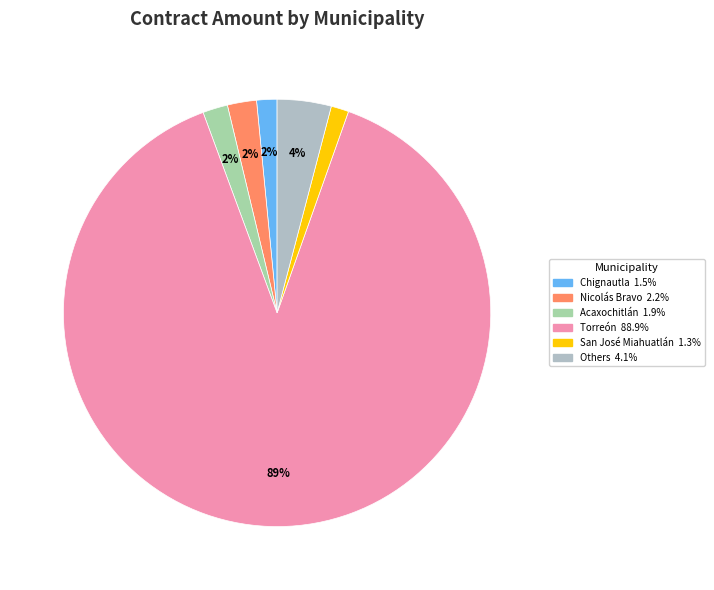

Which slice is the largest?

Torreón